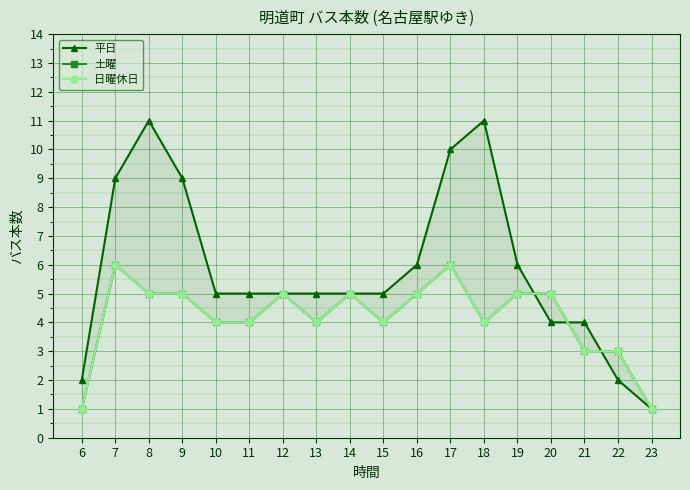

What is the sum of the 日曜休日 values at 10 and 18?

8